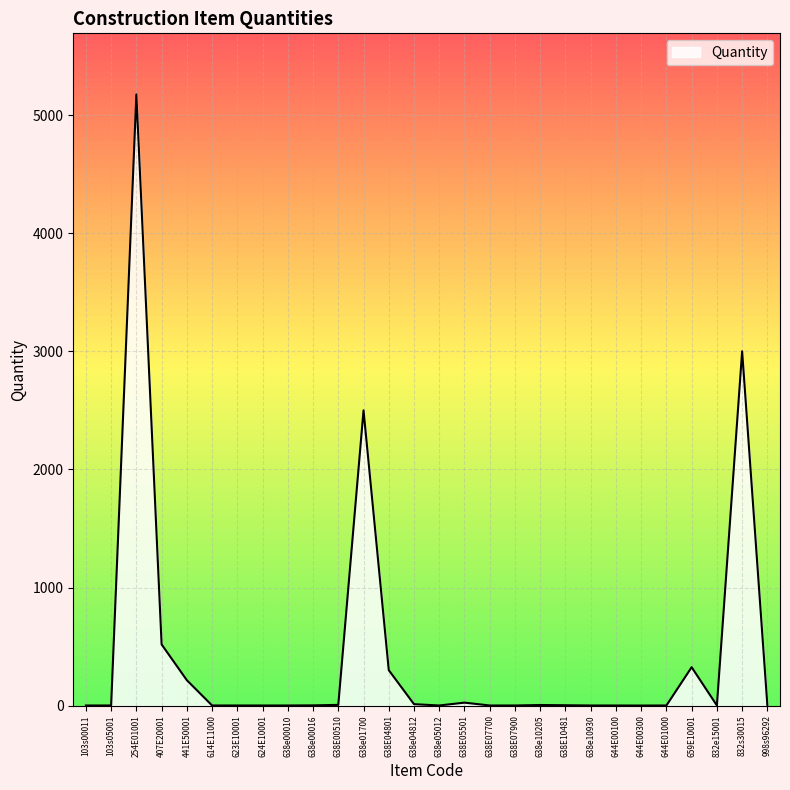

At which category does the chart reach its peak across all series?

254E01001